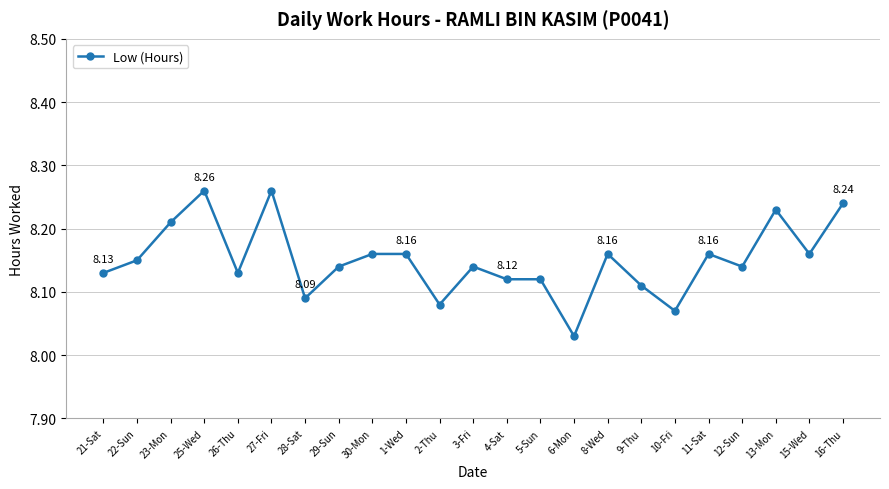

What is the difference between the maximum and minimum values?

0.2